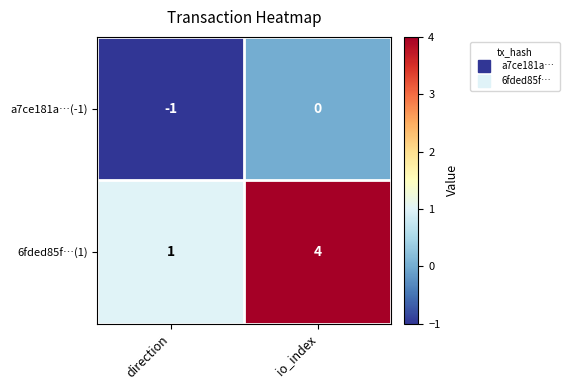

At which category is the sum across all series the highest?

io_index